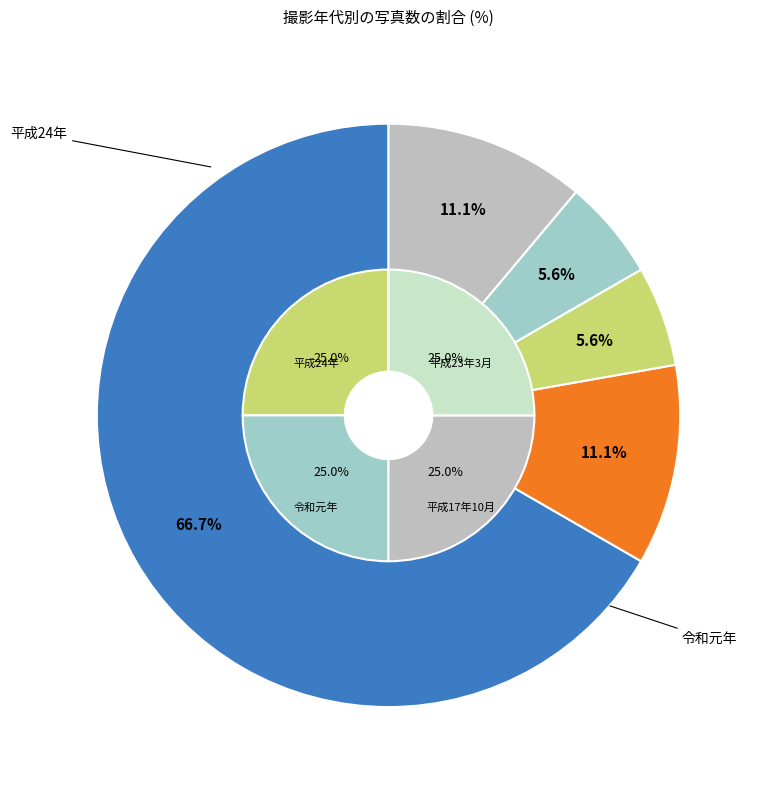

Which has a higher value, 令和元年 or 平成24年?

平成24年